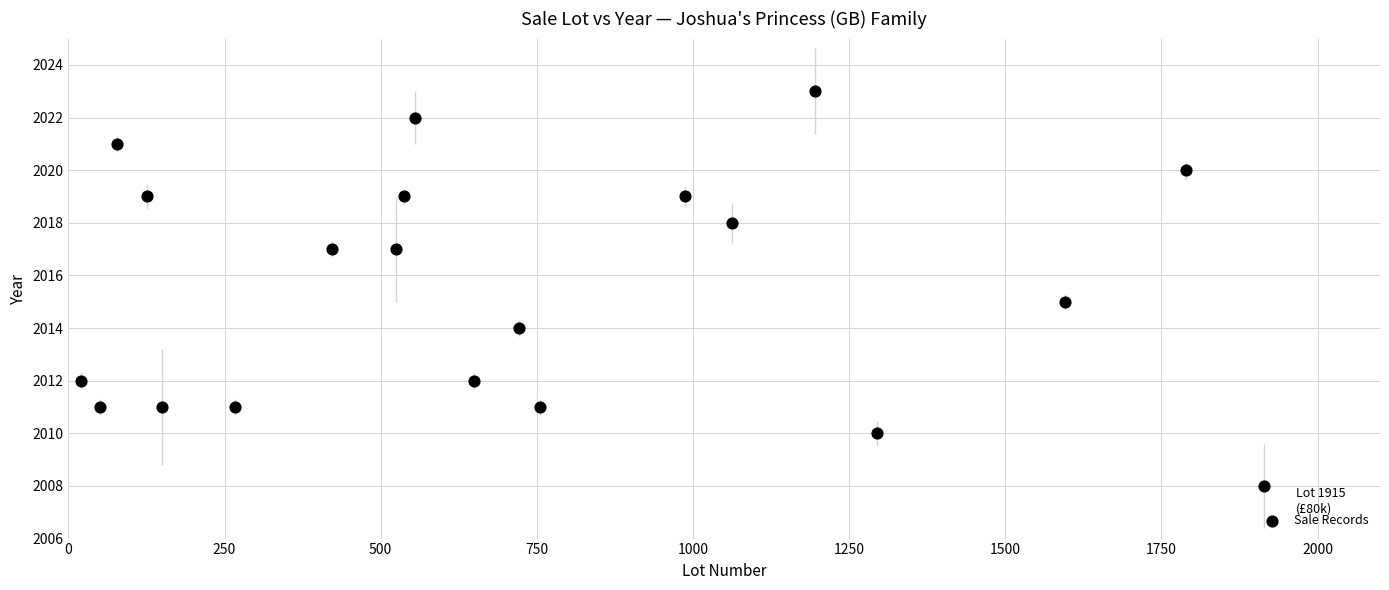

What is the range of X values (max minus min)?

1895